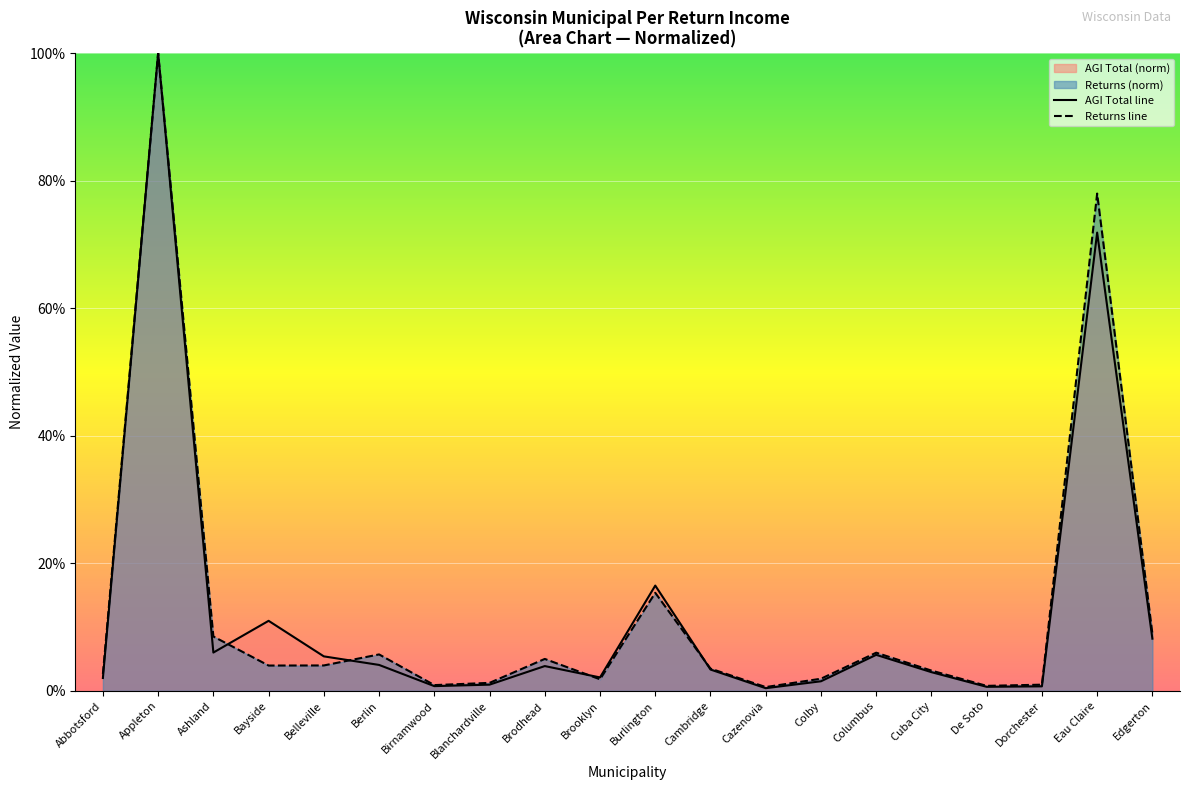

How many times do RETURNS and ADJUSTED GROSS INCOME TOTAL cross each other?

4